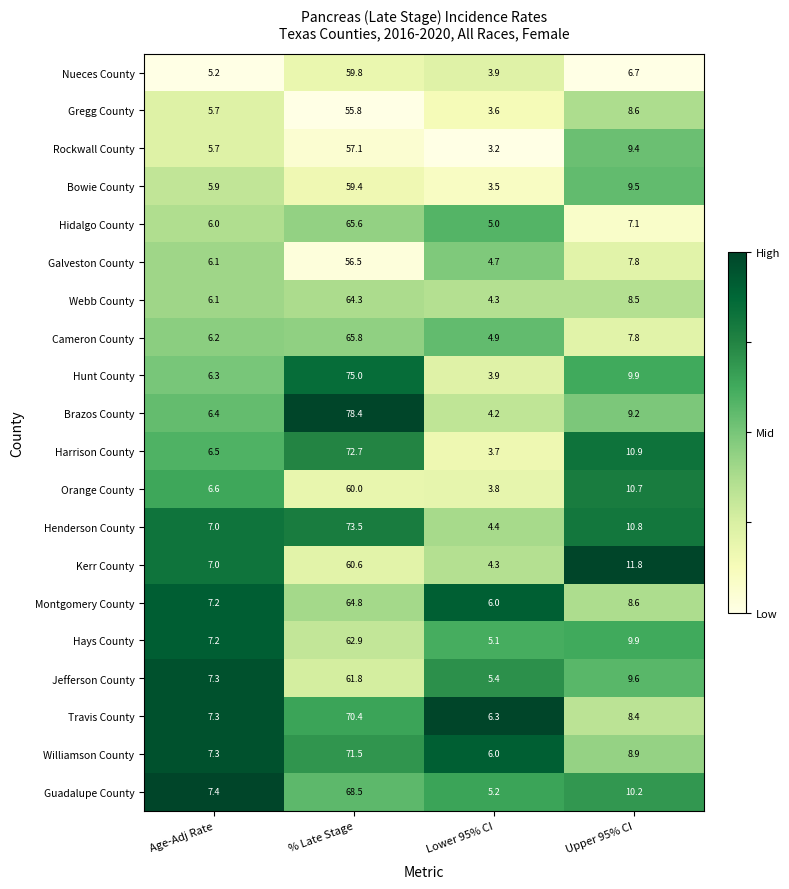

What is the difference between the Hidalgo County values at Age-Adj Rate and Upper 95% CI?

1.1